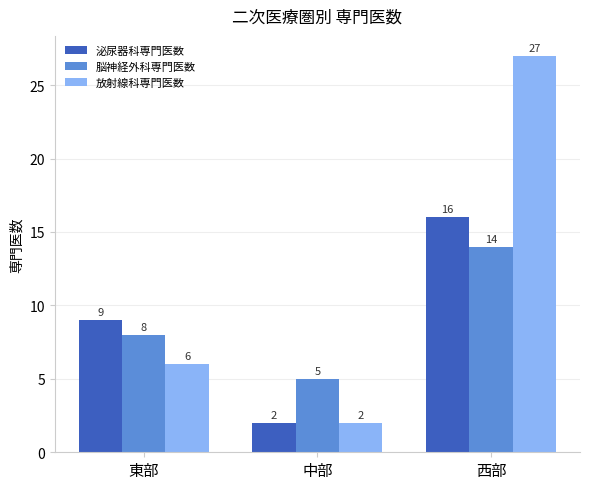

Which series has the largest range (max minus min)?

放射線科専門医数